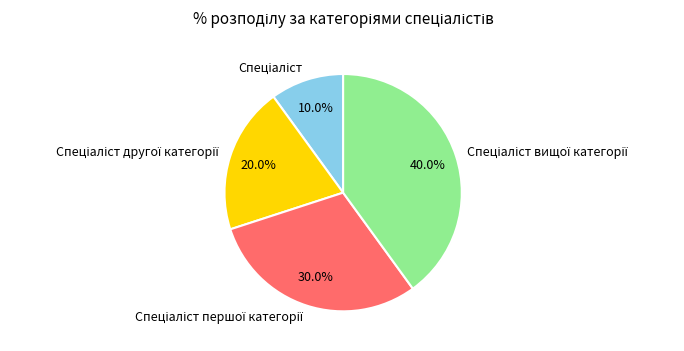

Does any single category account for the majority?

No